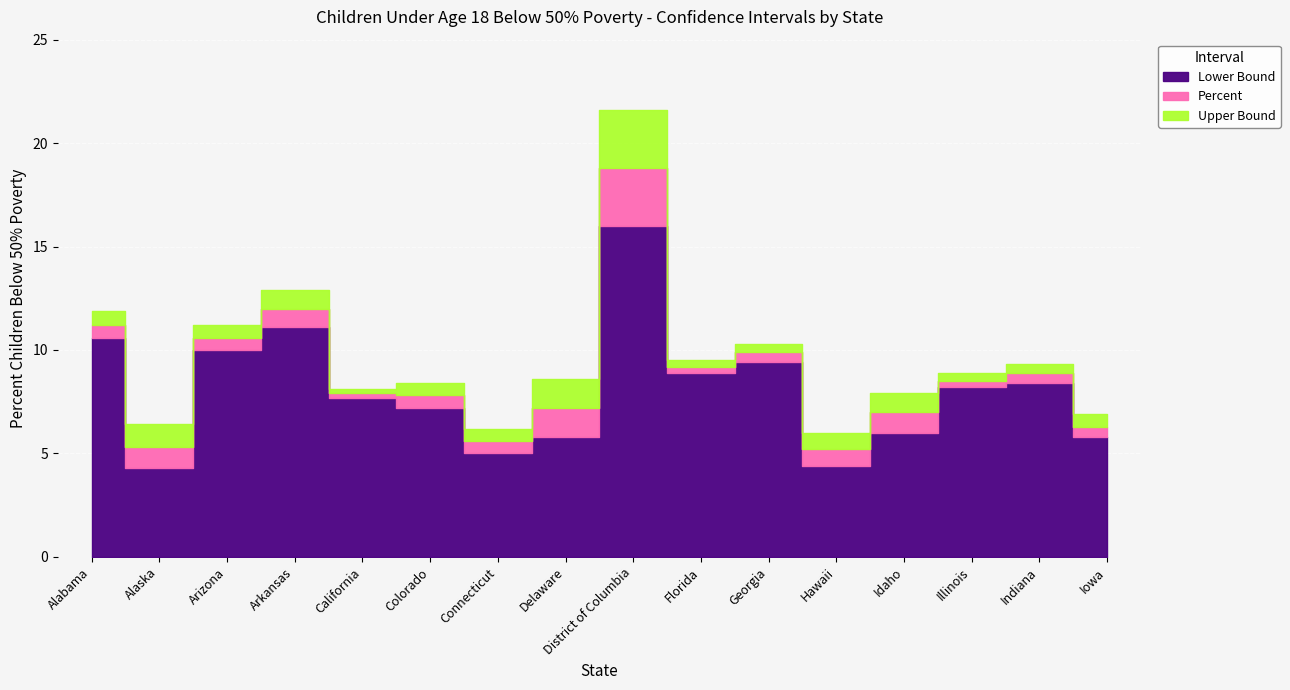

Which category has the lowest value across all series?

Alaska